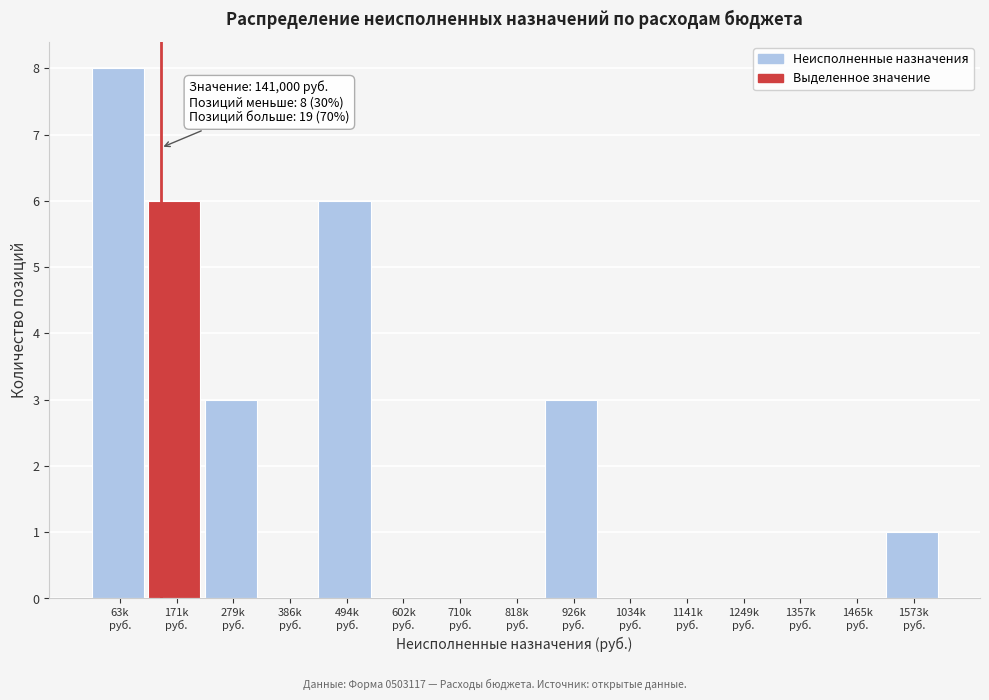

What is the sum of all values?

27